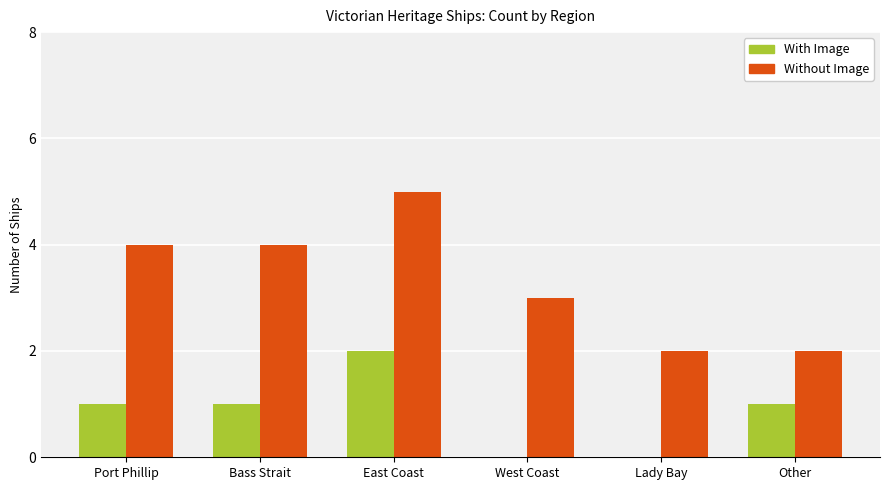

Which label corresponds to the largest value in the chart?

East Coast